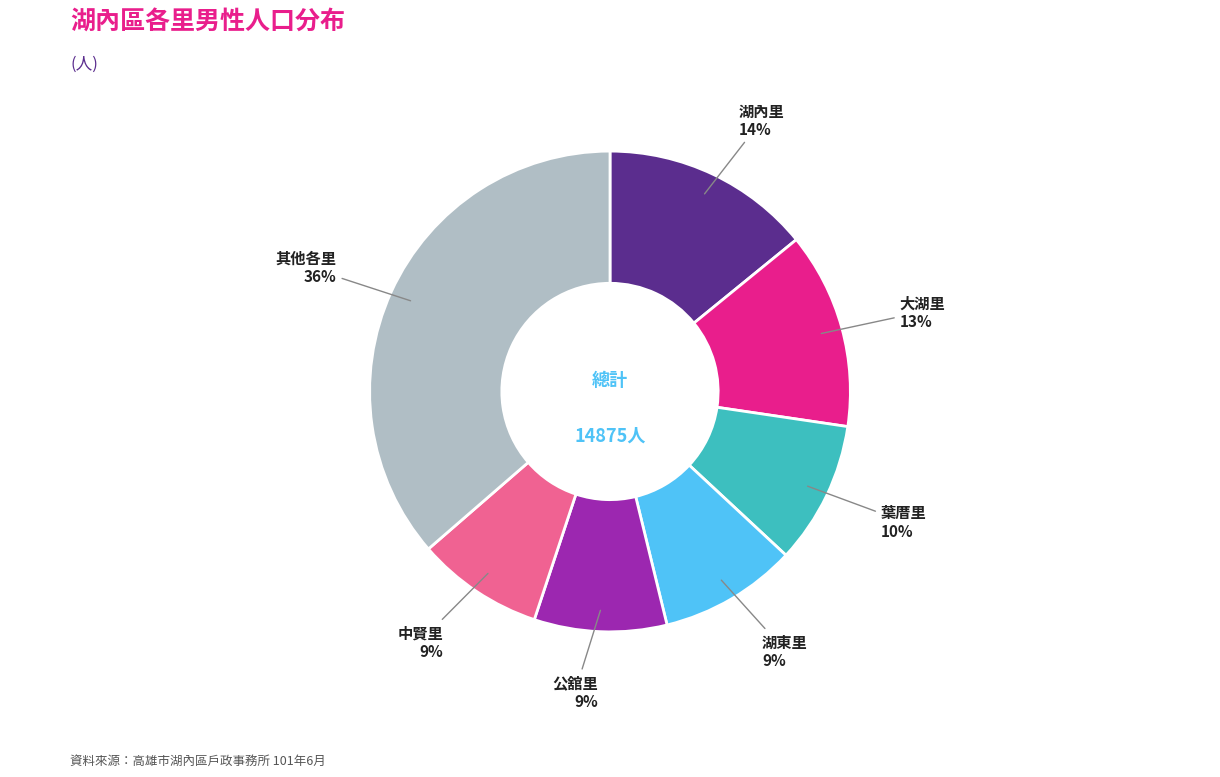

Is there a majority slice in this chart?

No